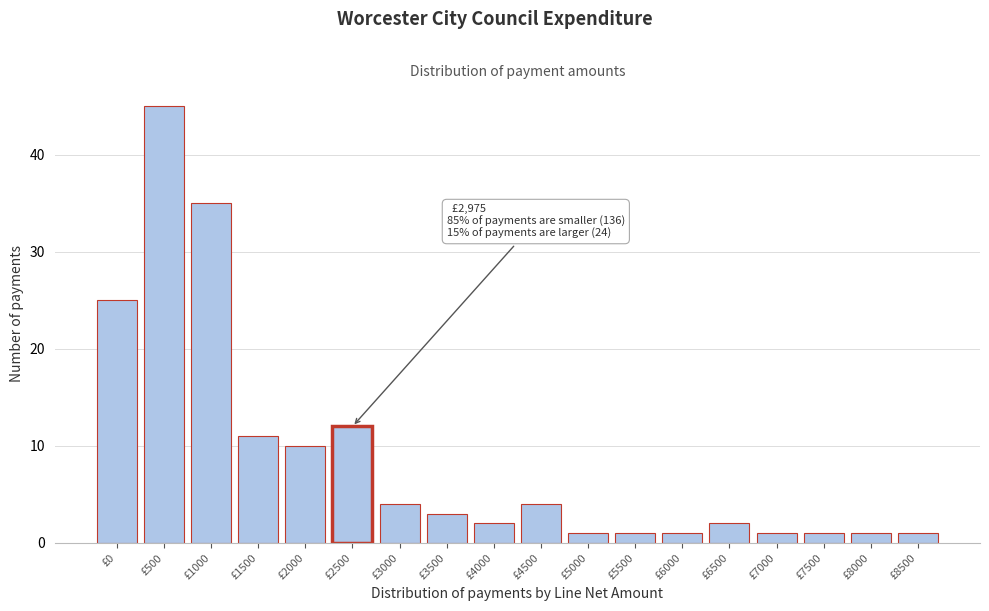

Reading left to right, list all the values displayed in this chart.

£0=25	£500=45	£1000=35	£1500=11	£2000=10	£2500=12	£3000=4	£3500=3	£4000=2	£4500=4	£5000=1	£5500=1	£6000=1	£6500=2	£7000=1	£7500=1	£8000=1	£8500=1